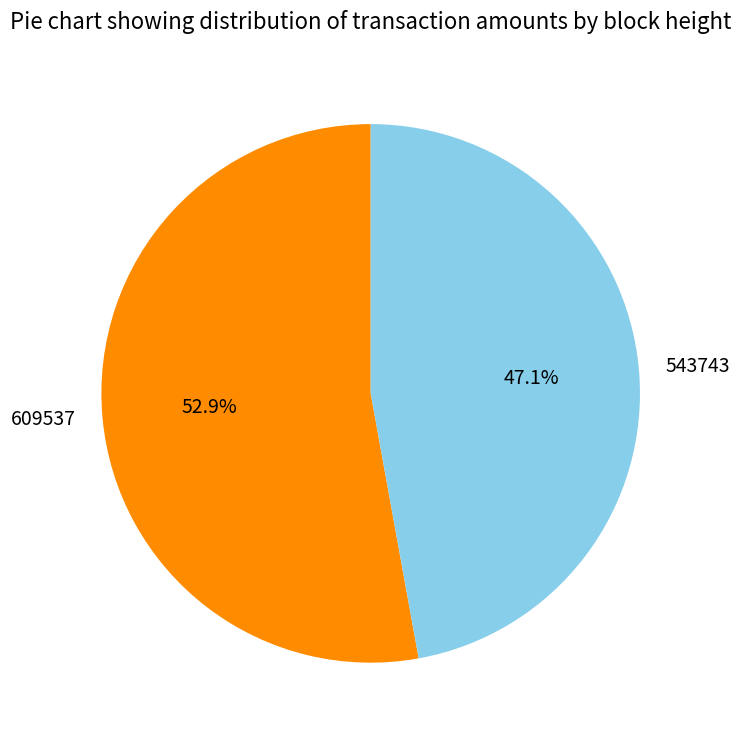

Is the sum of 609537 and 543743 greater than half?

Yes